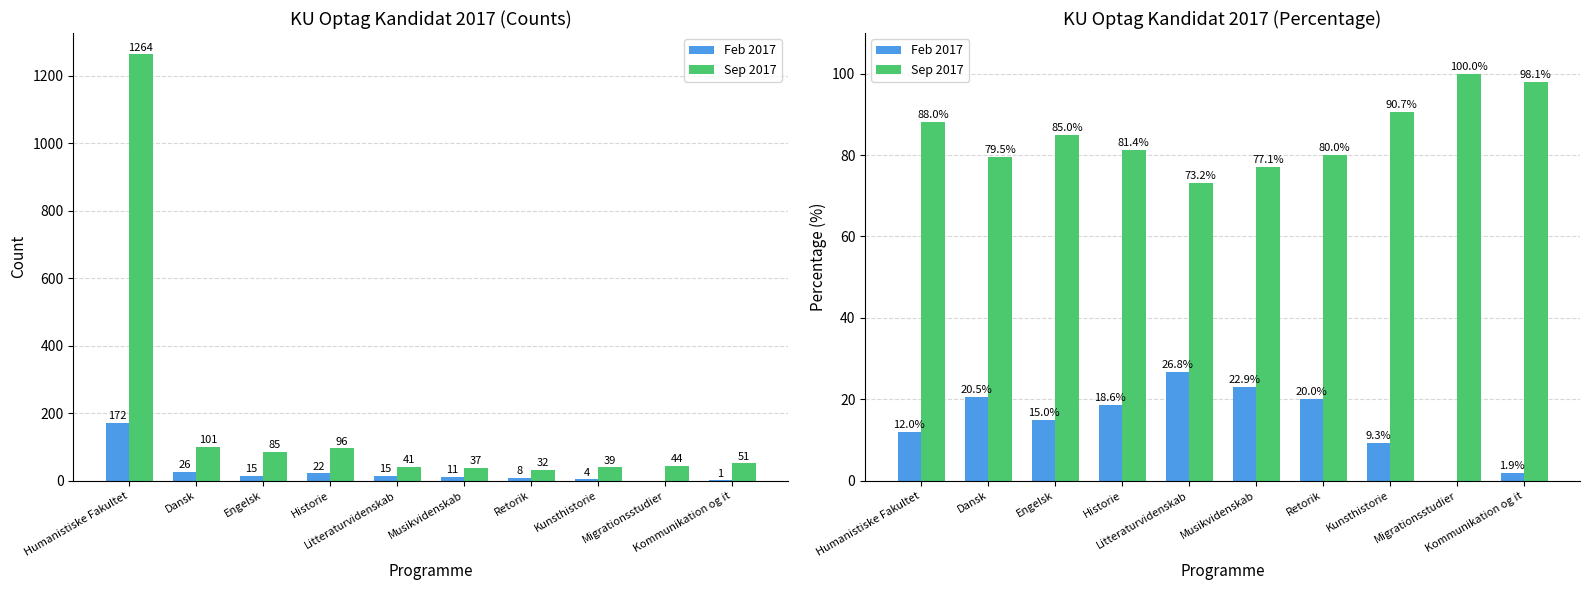

What is the approximate value of Feb 2017 at Litteraturvidenskab?

26.8